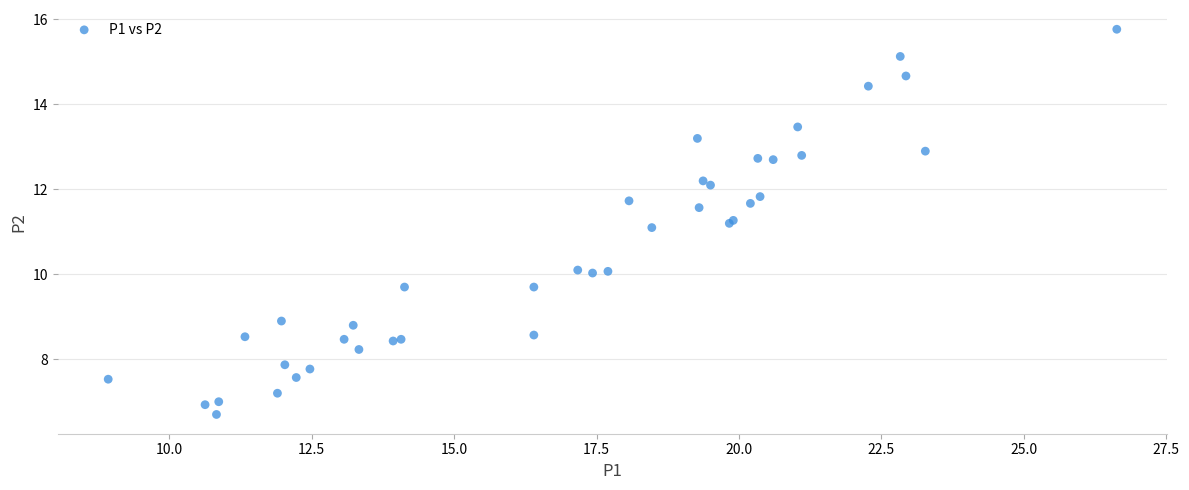

What Y value in the scatter plot is closest to 11?

11.1